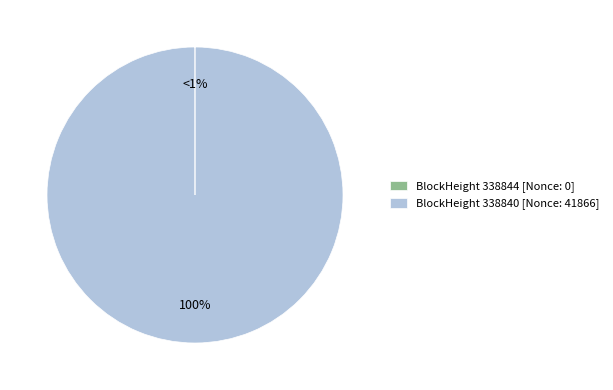

Is it true that 338844 is 11% of the pie?

False